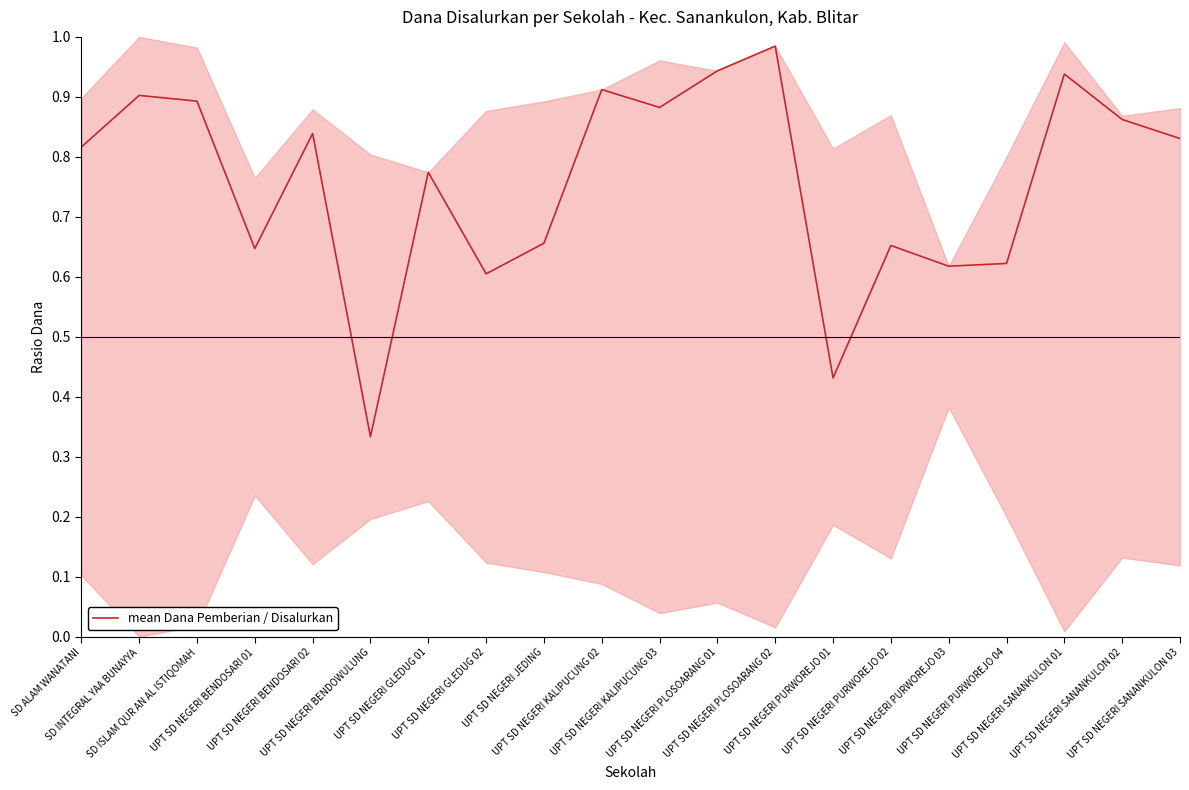

What is the sum of all values?

15.1